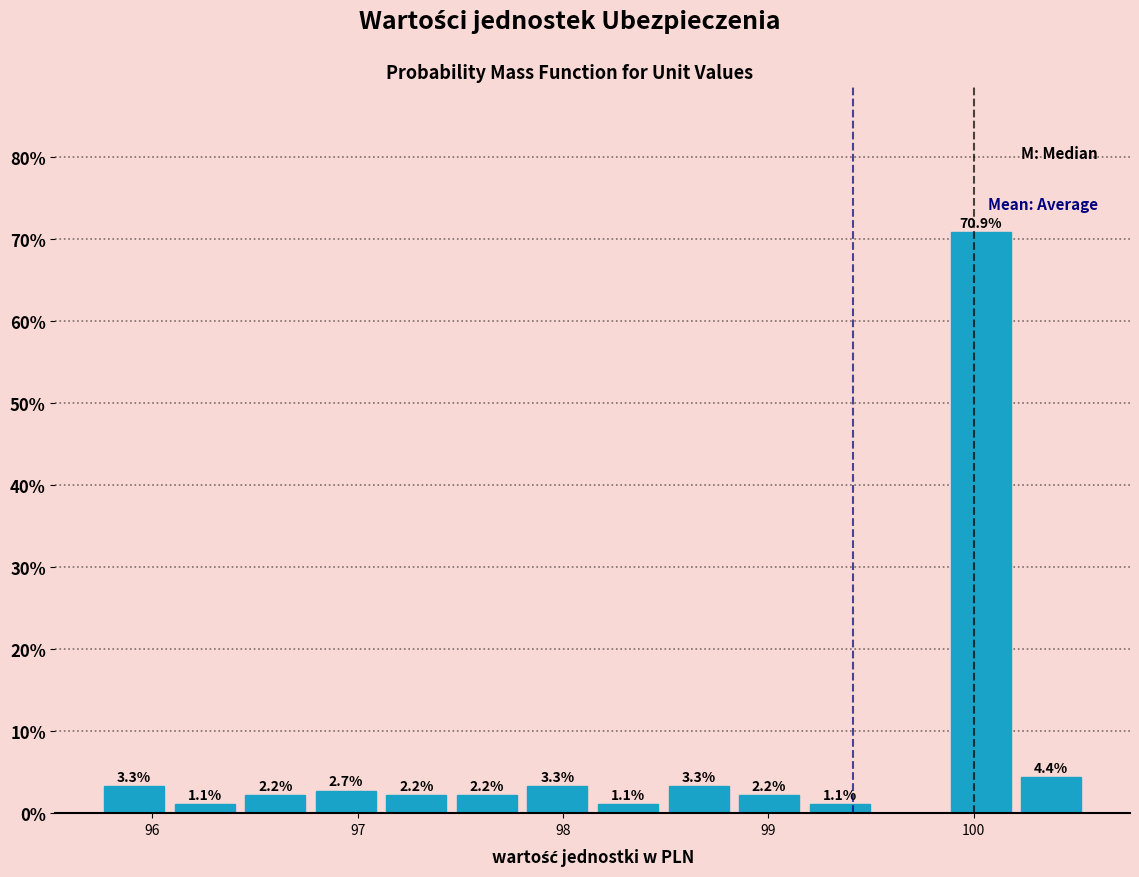

Around what value on the x-axis is the tallest bar? Give the approximate position of its centre, as read against the axis.

100.0